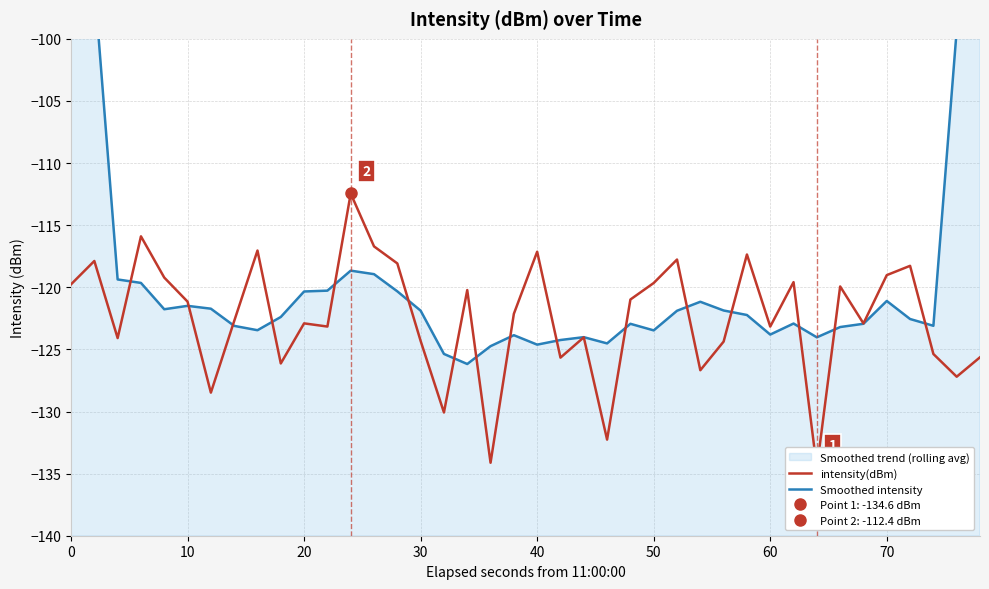

How many data points in intensity(dBm) are less than -122?

21